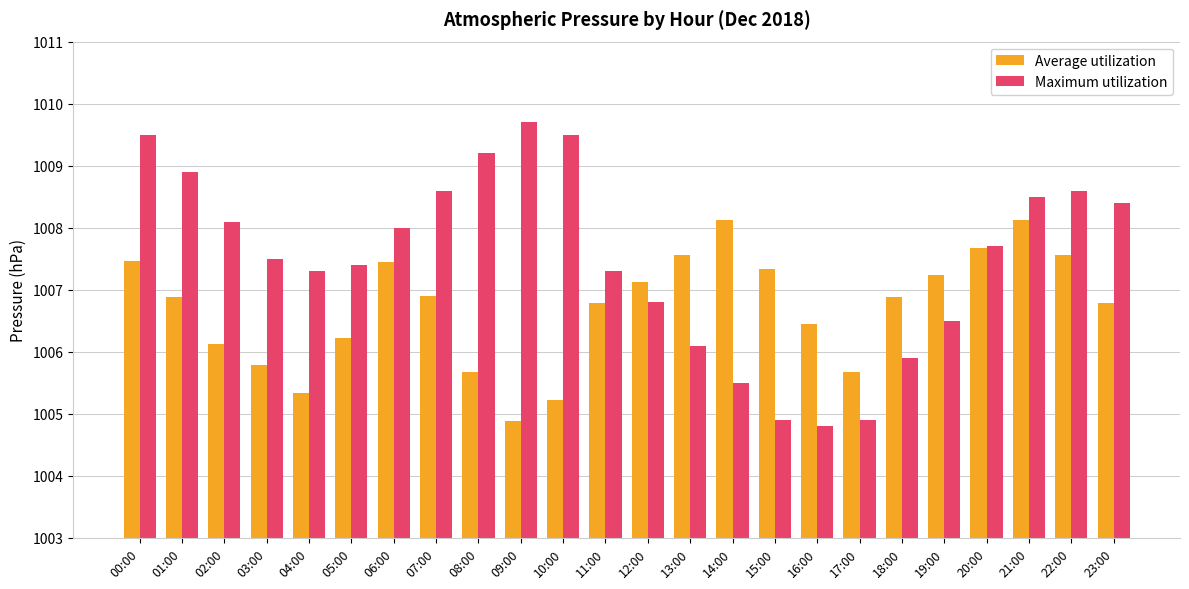

Reading right to left, what are all the values shown in this chart?

Average utilization: 1006.8	1007.6	1008.1	1007.7	1007.2	1006.9	1005.7	1006.5	1007.3	1008.1	1007.6	1007.1	1006.8	1005.2	1004.9	1005.7	1006.9	1007.5	1006.2	1005.3	1005.8	1006.1	1006.9	1007.5
Maximum utilization: 1008.4	1008.6	1008.5	1007.7	1006.5	1005.9	1004.9	1004.8	1004.9	1005.5	1006.1	1006.8	1007.3	1009.5	1009.7	1009.2	1008.6	1008.0	1007.4	1007.3	1007.5	1008.1	1008.9	1009.5